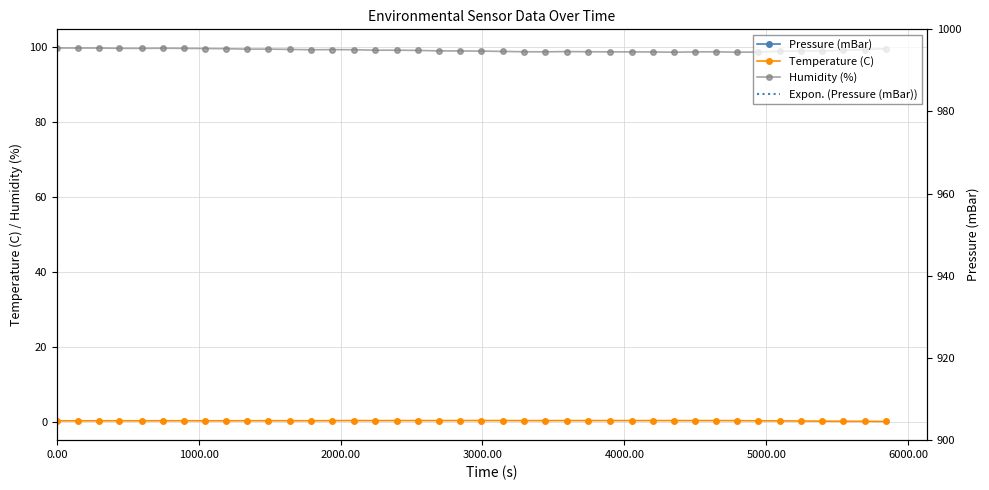

True or false: Temperature (C) and Humidity (%) intersect in this chart.

False